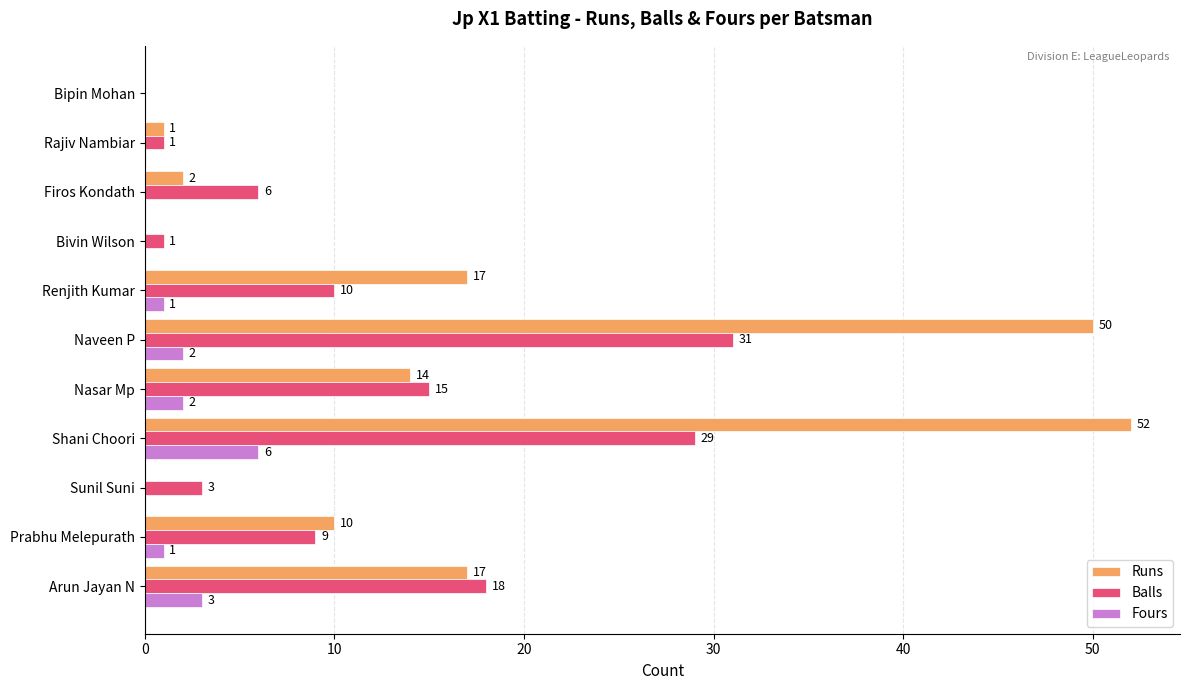

Between Sunil Suni and Bivin Wilson, which series saw the biggest shift?

Balls